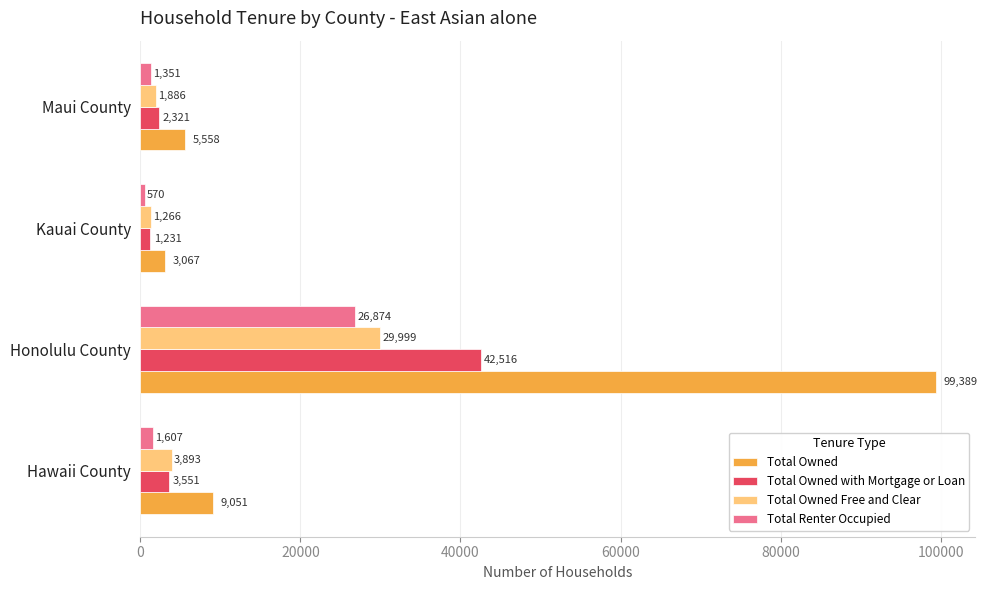

Rank the categories by Total Owned Free and Clear value from lowest to highest.

Kauai County, Maui County, Hawaii County, Honolulu County